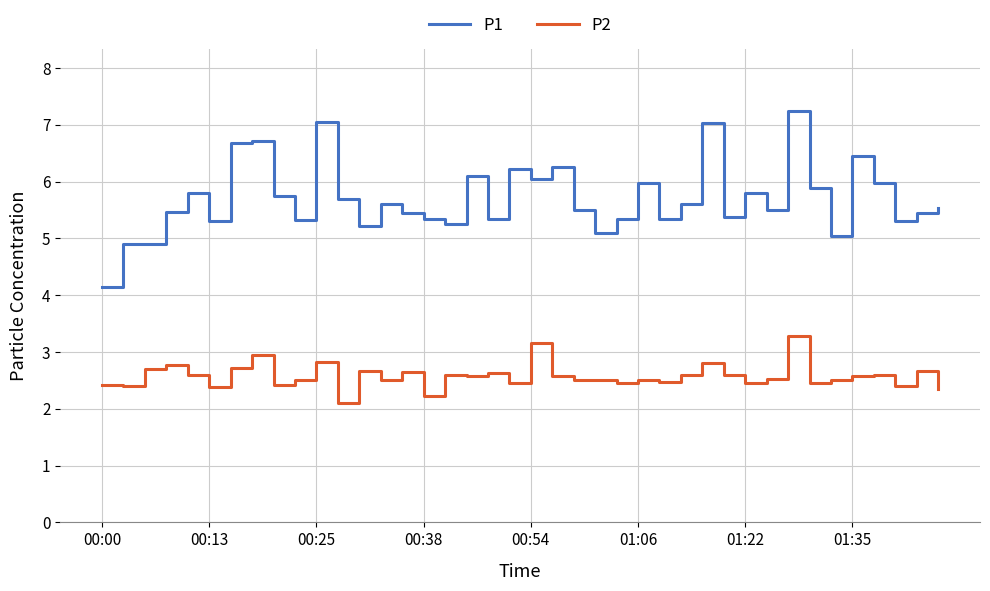

True or false: P1 and P2 cross at least once.

False